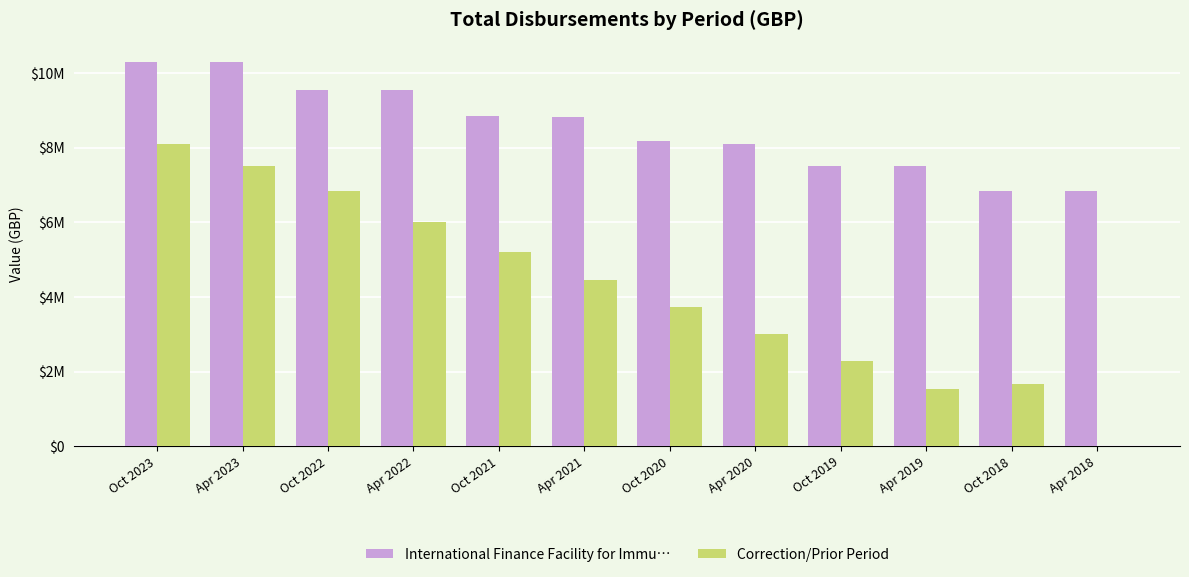

What is the sum of the Correction/Prior Period values at Oct 2018 and Apr 2020?

4650978